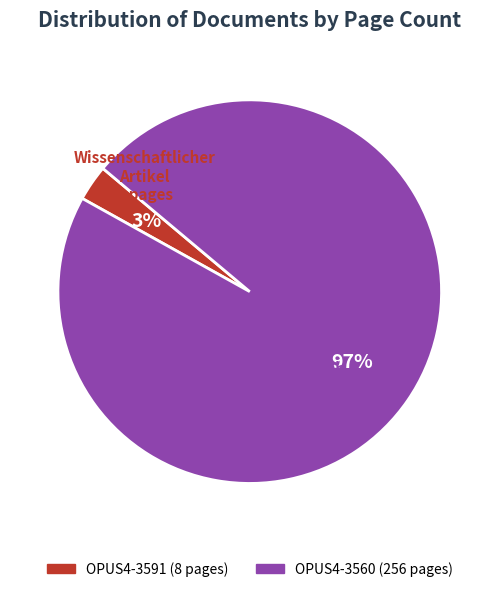

To the nearest percent, what is the difference between the OPUS4-3591 and OPUS4-3560 slice percentages?

94%